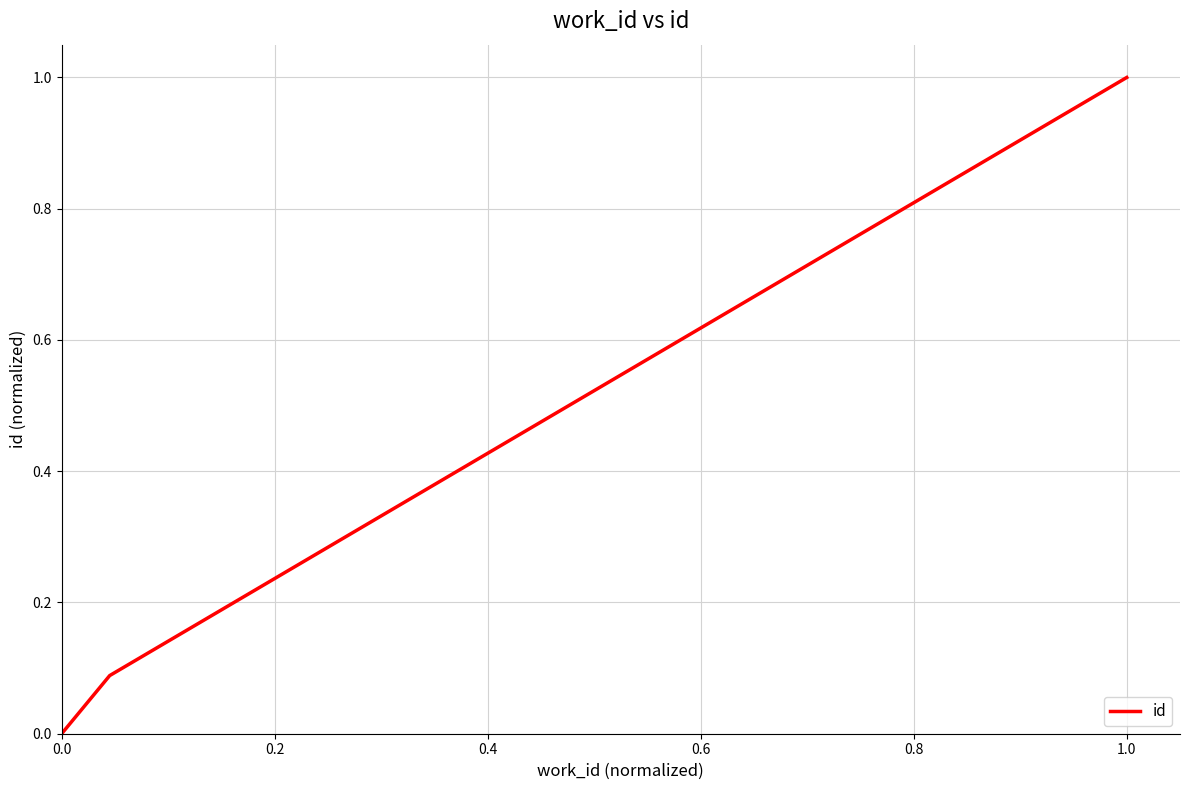

What is the sum of all values?

1.1